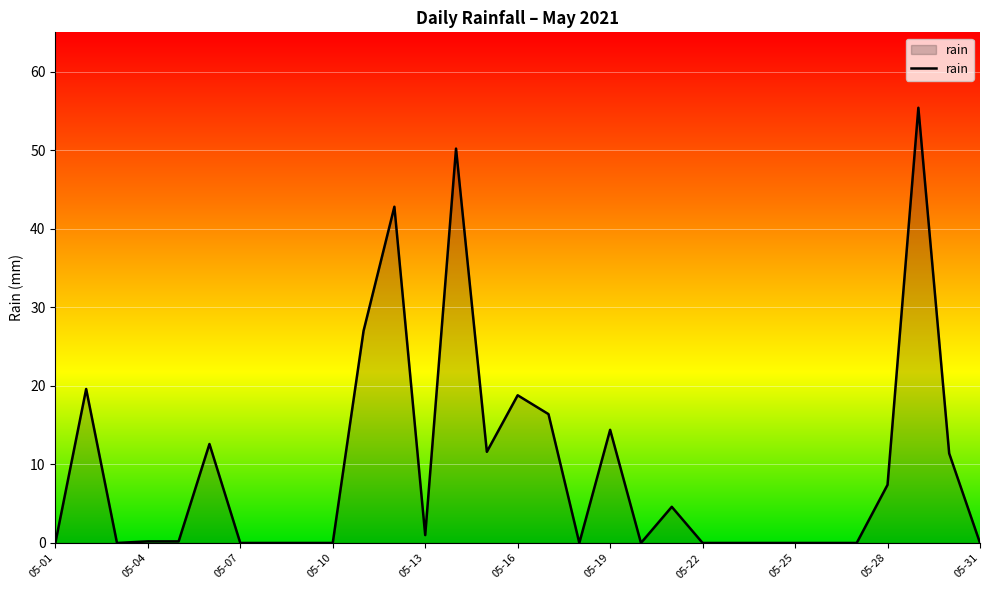

What is the maximum value shown in the chart?

55.4